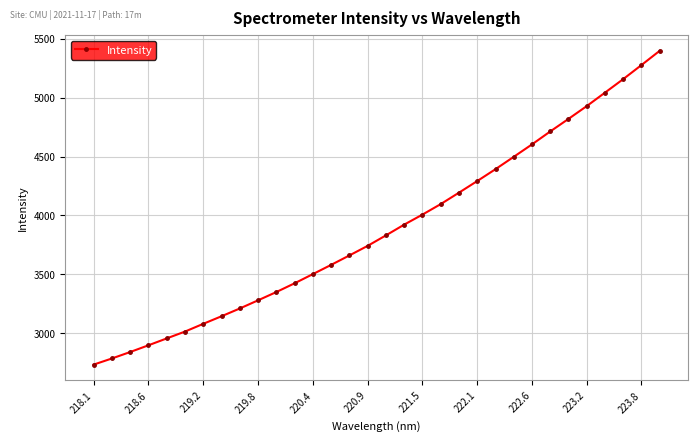

True or false: the data has more than 0 interior local peaks.

False